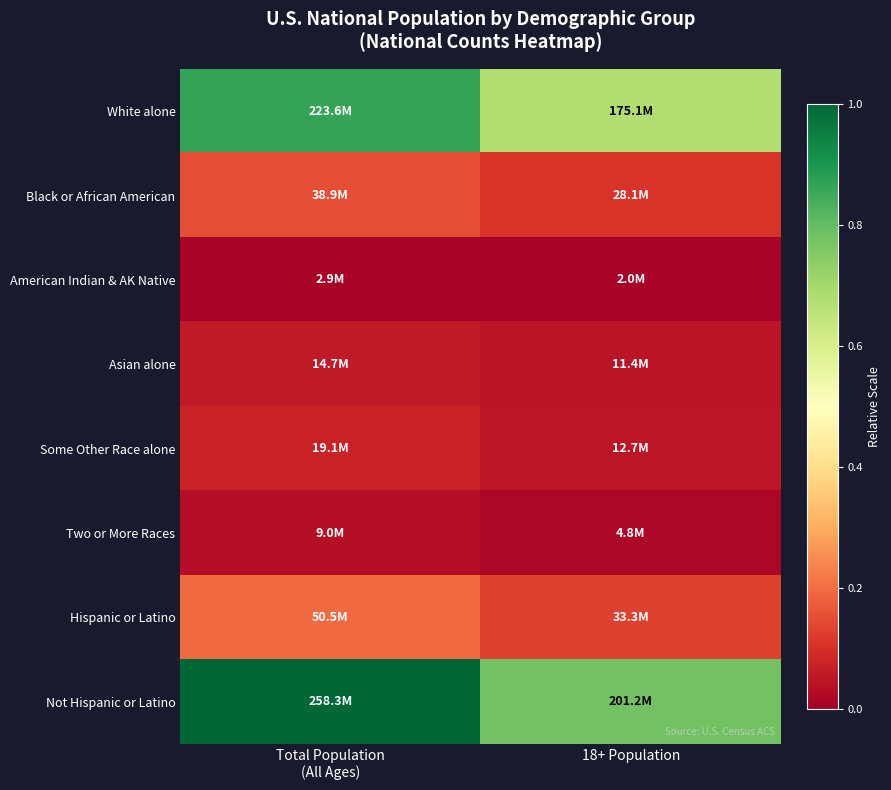

Reading left to right, extract all data points from this chart.

White alone: Total Population
(All Ages)=0.9	18+ Population=0.7
Black or African American: Total Population
(All Ages)=0.2	18+ Population=0.1
American Indian & AK Native: Total Population
(All Ages)=0.0	18+ Population=0.0
Asian alone: Total Population
(All Ages)=0.1	18+ Population=0.0
Some Other Race alone: Total Population
(All Ages)=0.1	18+ Population=0.0
Two or More Races: Total Population
(All Ages)=0.0	18+ Population=0.0
Hispanic or Latino: Total Population
(All Ages)=0.2	18+ Population=0.1
Not Hispanic or Latino: Total Population
(All Ages)=1.0	18+ Population=0.8